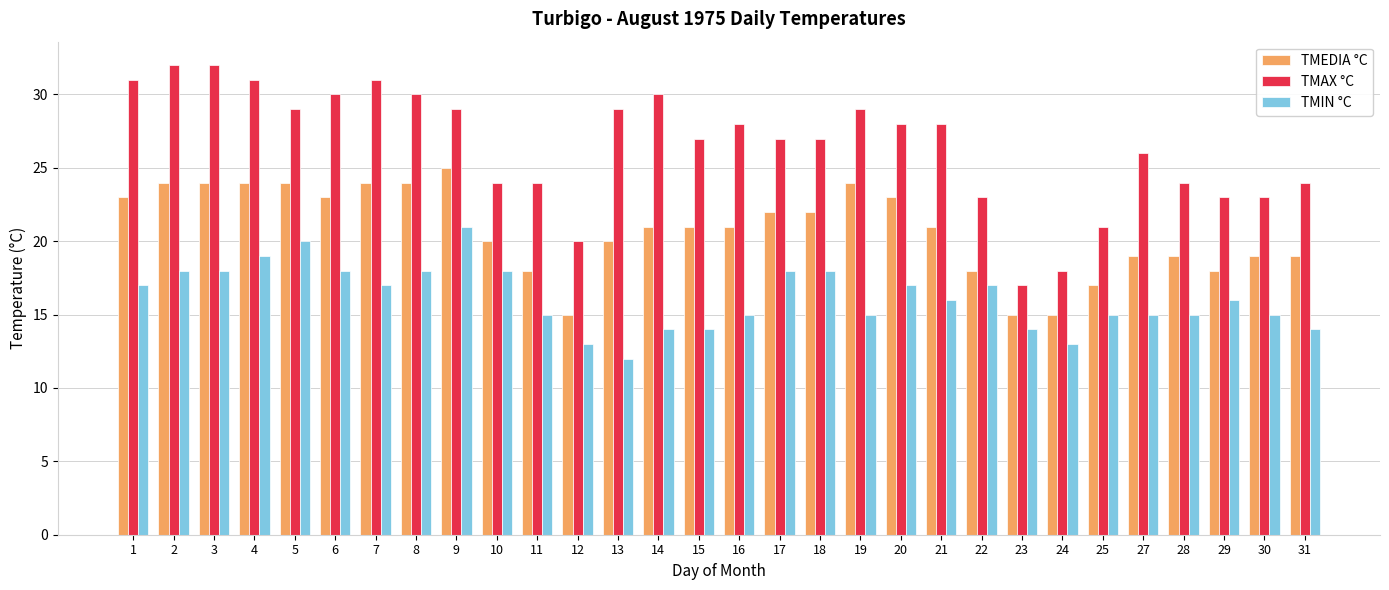

Reading left to right, what are all the values shown in this chart?

TMEDIA °C: 23	24	24	24	24	23	24	24	25	20	18	15	20	21	21	21	22	22	24	23	21	18	15	15	17	19	19	18	19	19
TMAX °C: 31	32	32	31	29	30	31	30	29	24	24	20	29	30	27	28	27	27	29	28	28	23	17	18	21	26	24	23	23	24
TMIN °C: 17	18	18	19	20	18	17	18	21	18	15	13	12	14	14	15	18	18	15	17	16	17	14	13	15	15	15	16	15	14